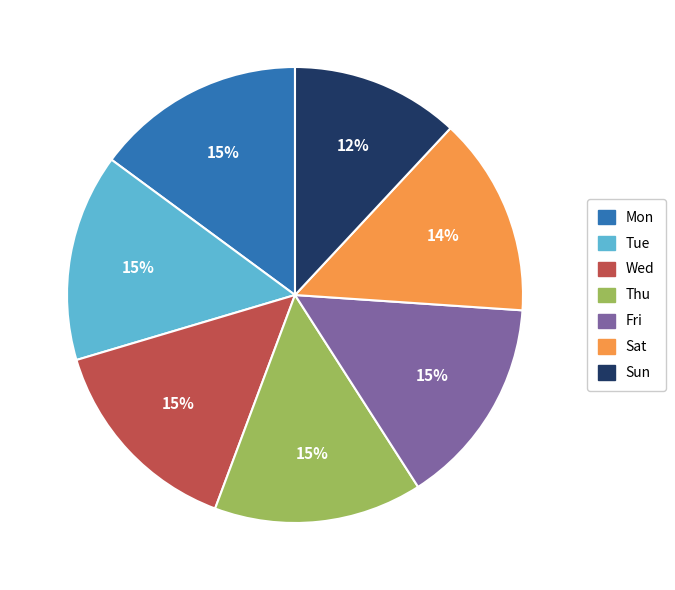

To the nearest percent, what portion does Fri represent?

15%